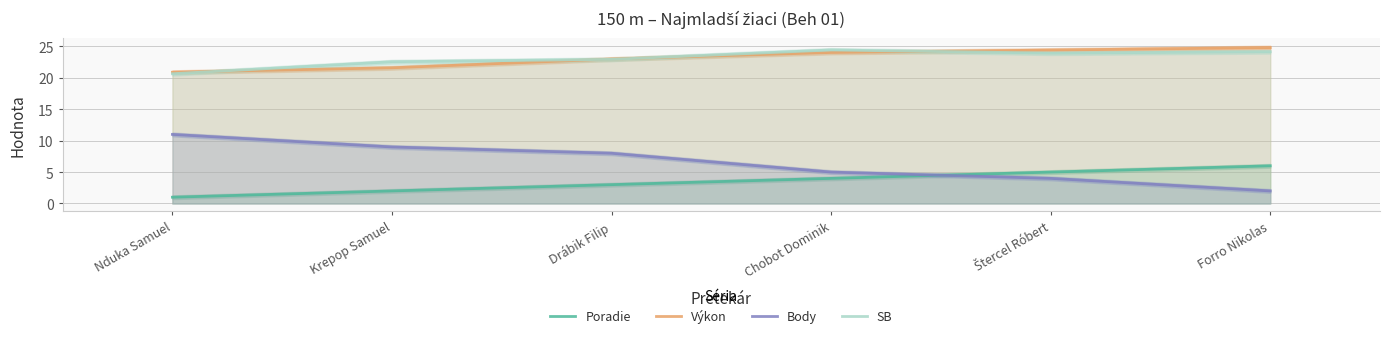

How many values in the Body series are below 8?

3